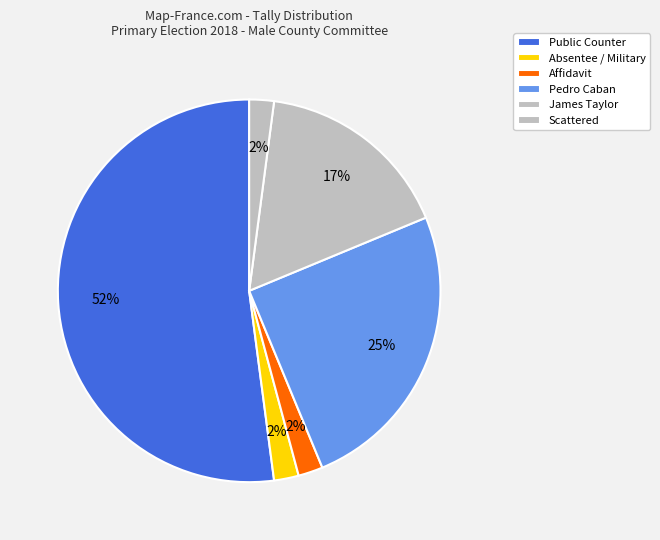

Is there any slice that represents more than half of the pie?

Yes